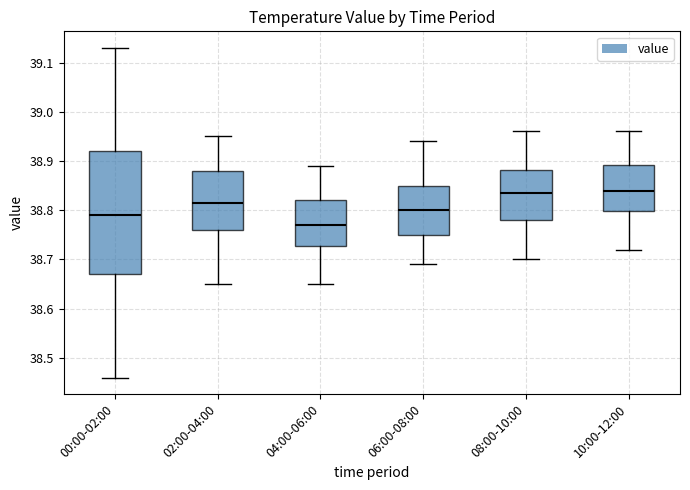

Which box's median line is the lowest?

04:00-06:00